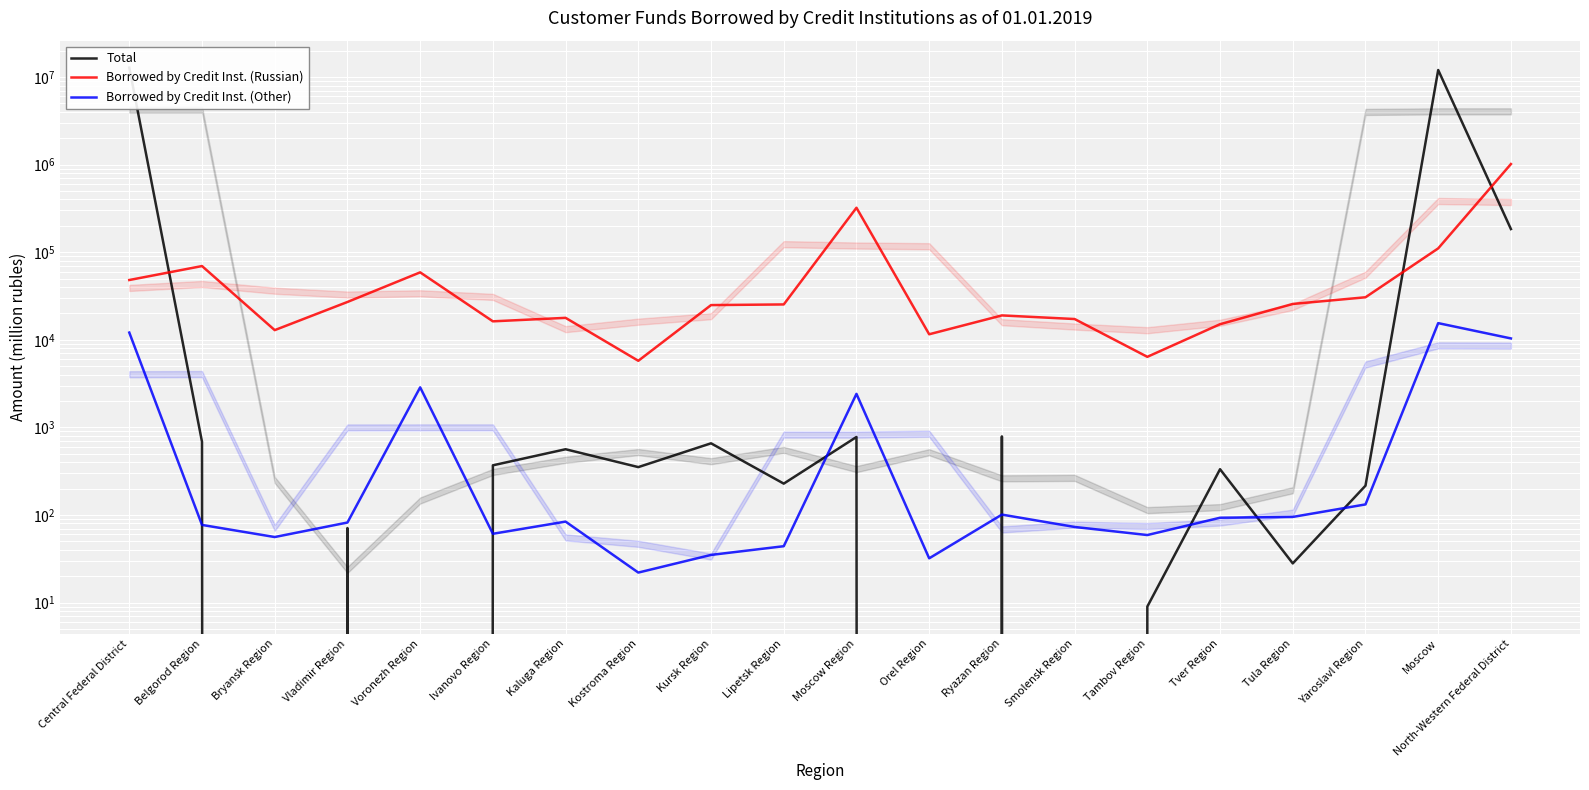

Where is the first local maximum for Total?

Vladimir Region